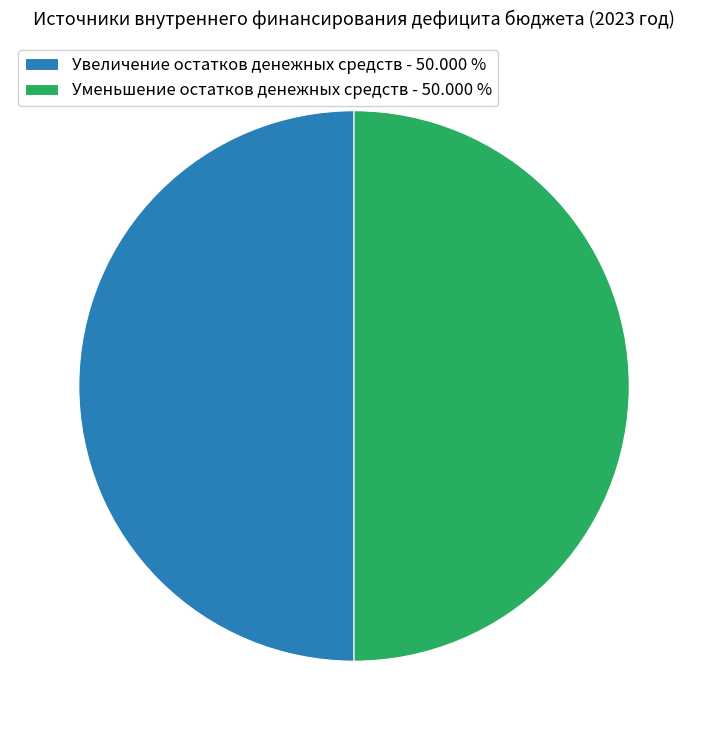

What is the ratio of the value at Увеличение остатков денежных средств - 50.000 % to the value at Уменьшение остатков денежных средств - 50.000 %?

1.0